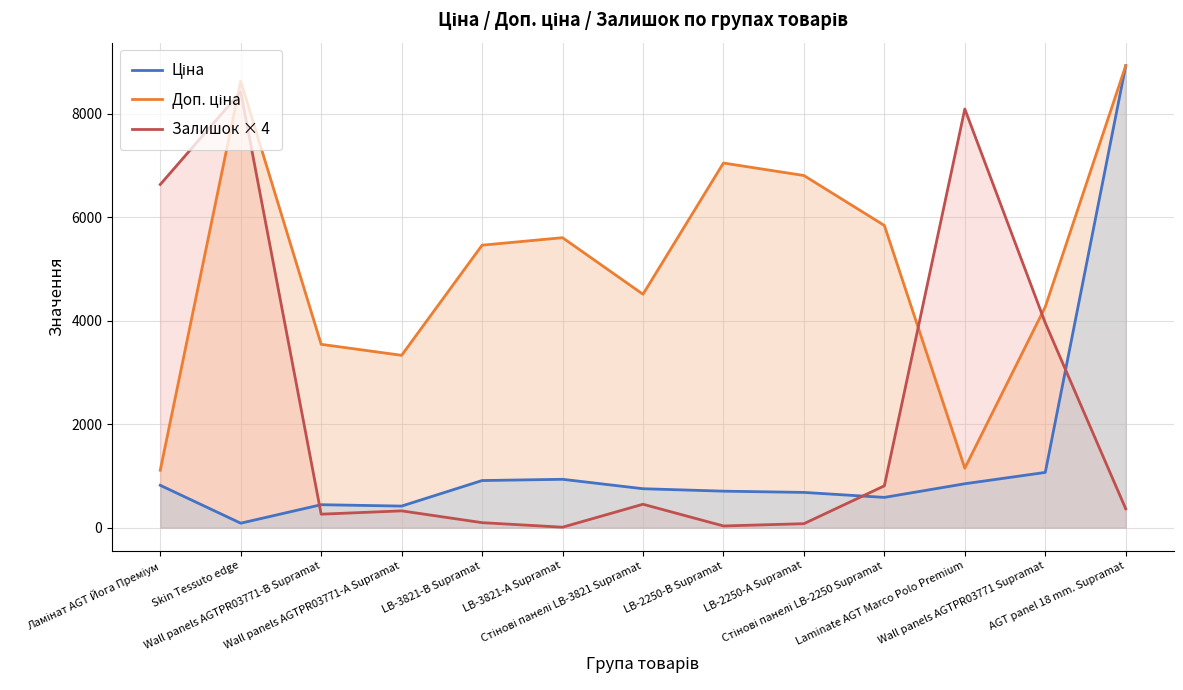

What is the highest value of the Ціна series?

8934.1